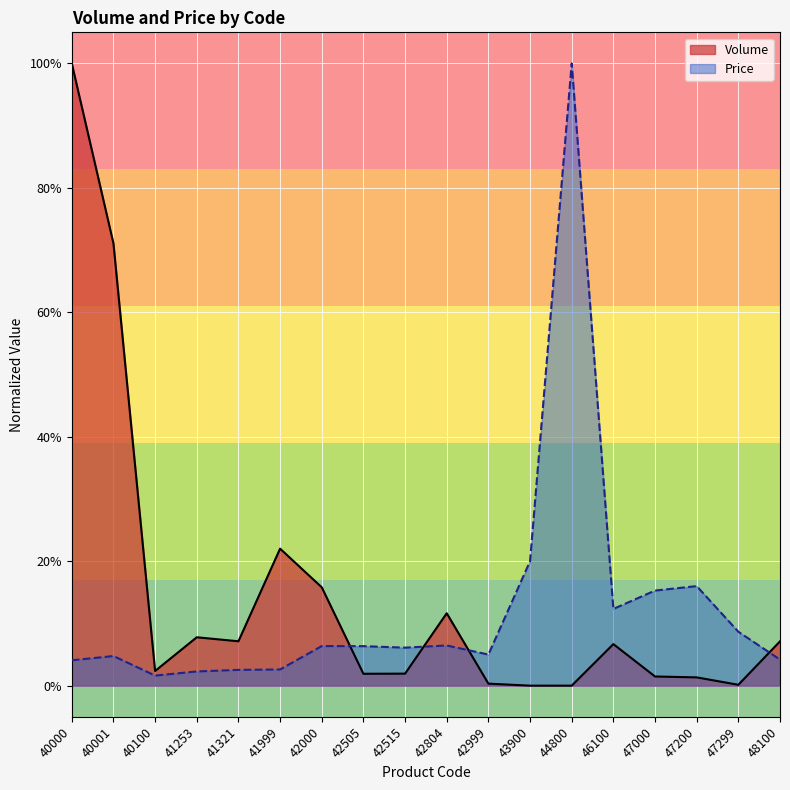

Reading left to right, extract all data points from this chart.

Volume: 1.0	0.7	0.0	0.1	0.1	0.2	0.2	0.0	0.0	0.1	0.0	0.0	0.0	0.1	0.0	0.0	0.0	0.1
Price: 0.0	0.0	0.0	0.0	0.0	0.0	0.1	0.1	0.1	0.1	0.1	0.2	1.0	0.1	0.2	0.2	0.1	0.0